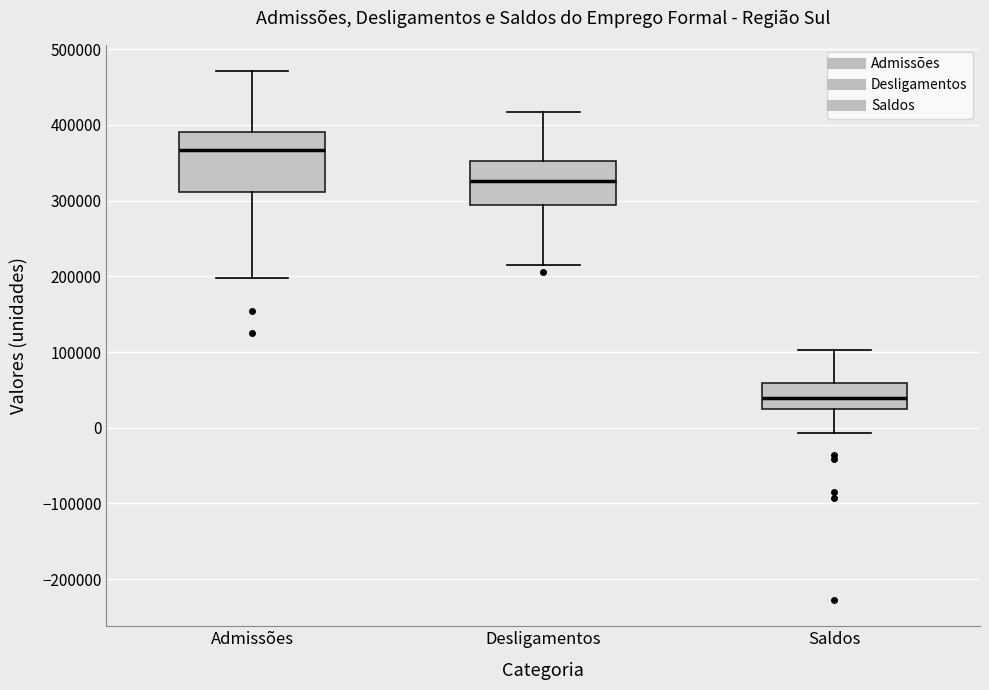

Which box is the tallest, from its lower edge to its upper edge?

Admissões